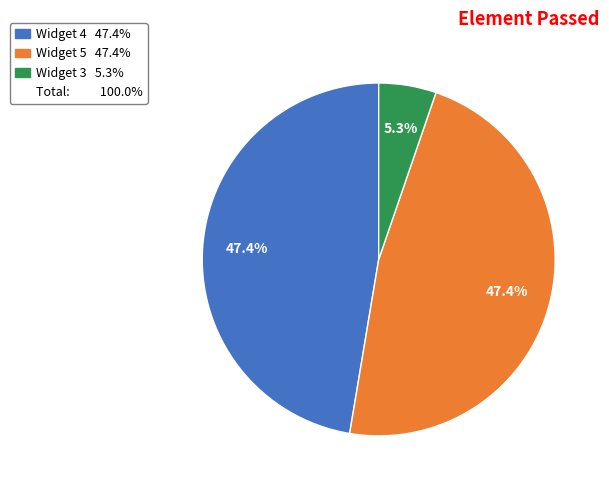

Is there a majority slice in this chart?

No